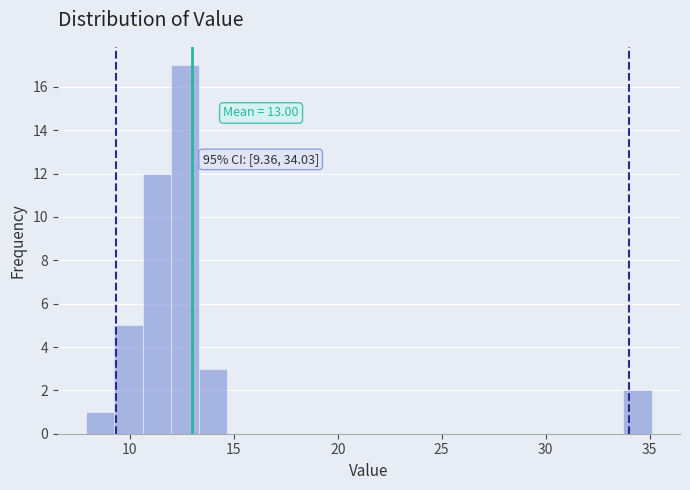

Around what value on the x-axis is the tallest bar? Give the approximate position of its centre, as read against the axis.

12.5